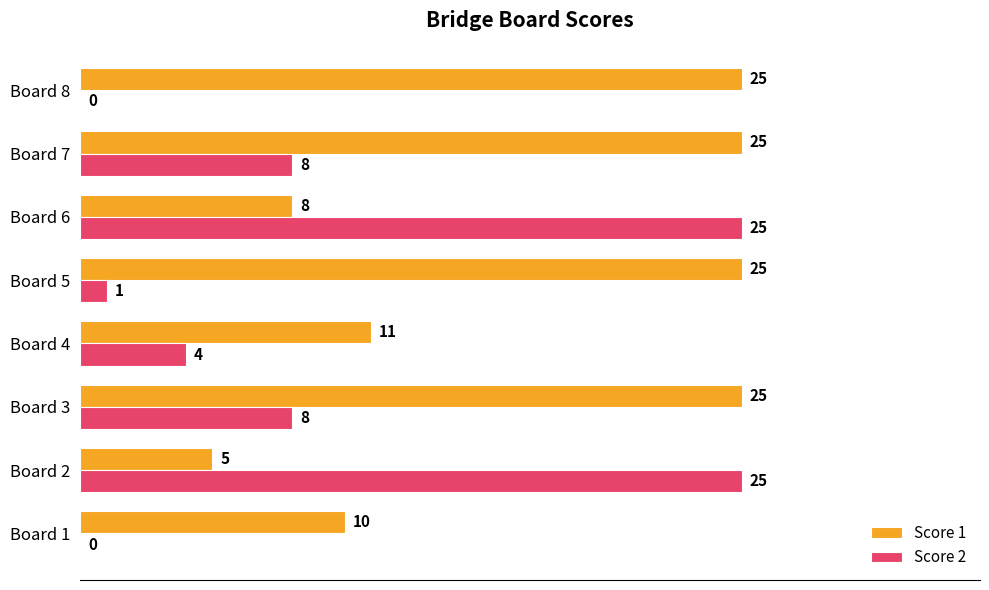

What is the average value of the Score 1 series?

17